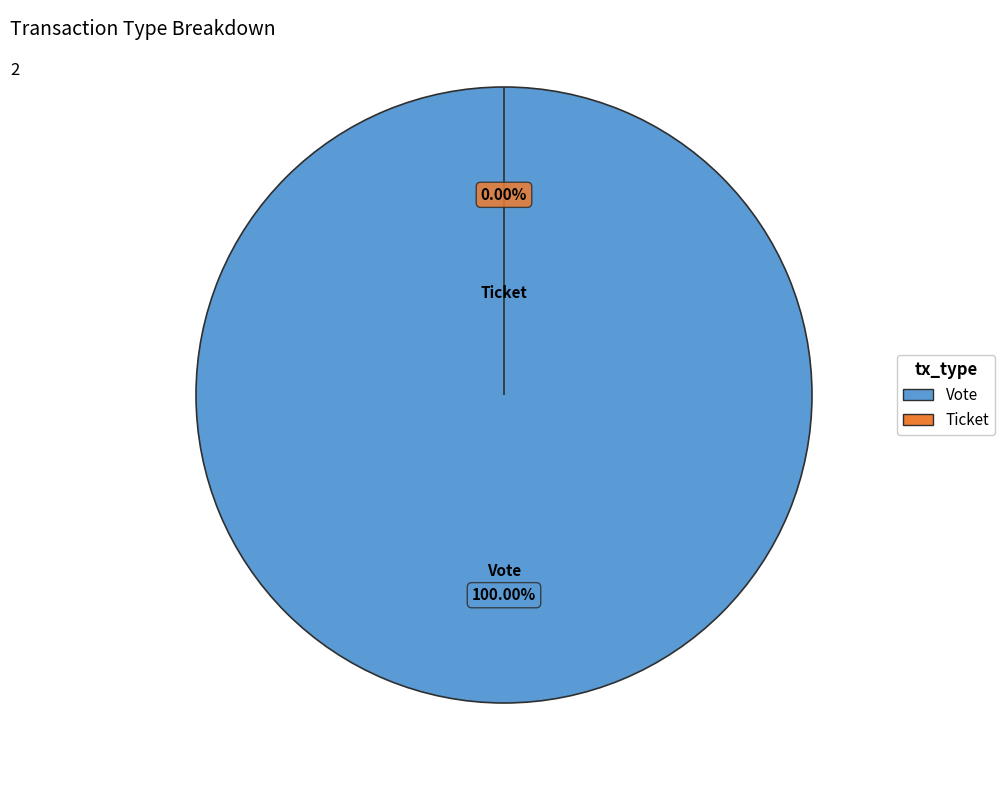

Which category has the biggest portion of the pie?

Vote